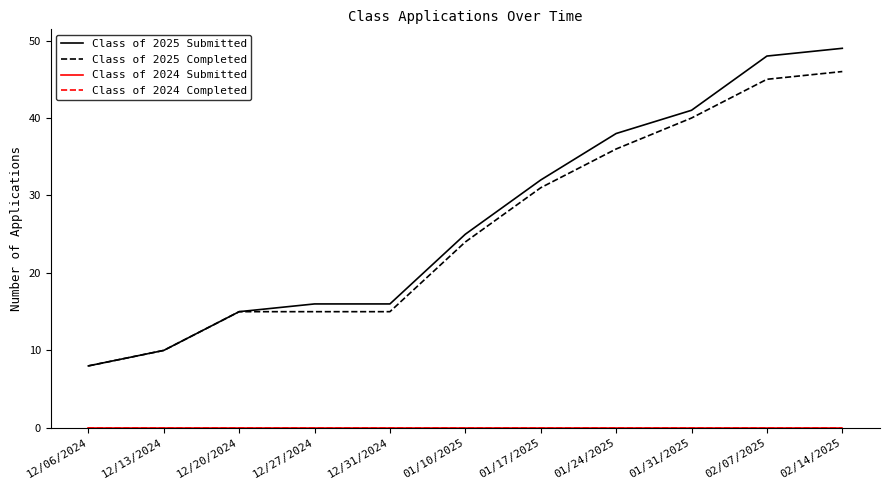

Is this an area chart (filled region under the line)?

No